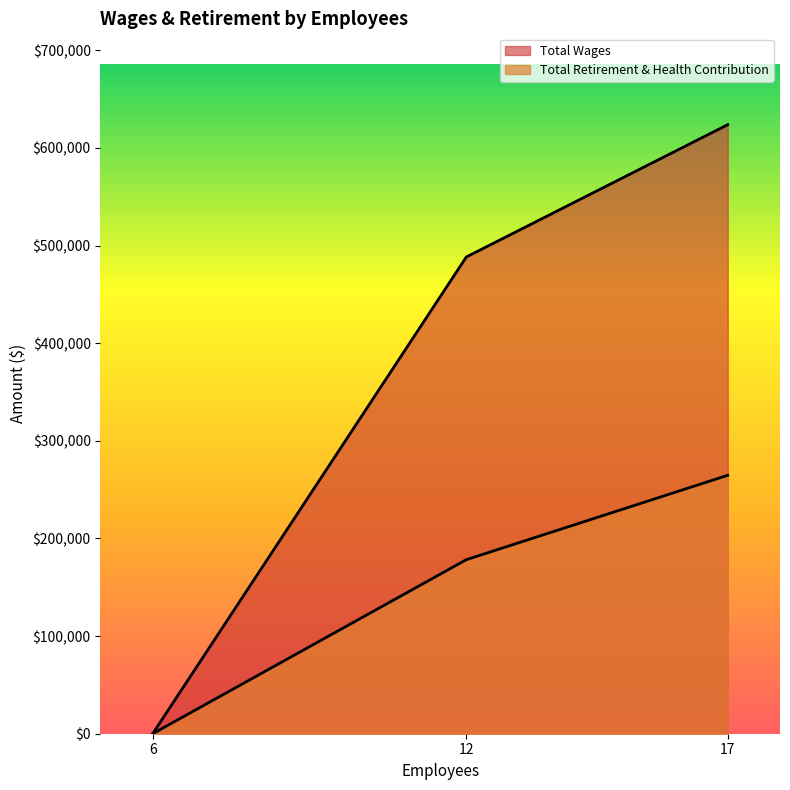

Count the number of data series in this chart.

2